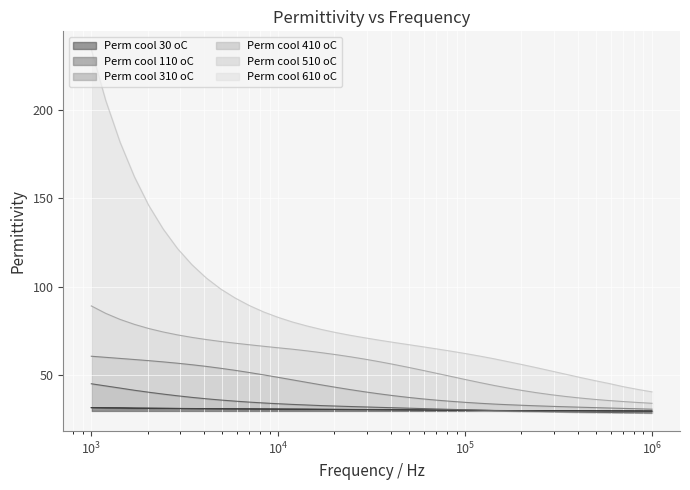

What is the average value of the Perm cool 310 oC series?

33.4